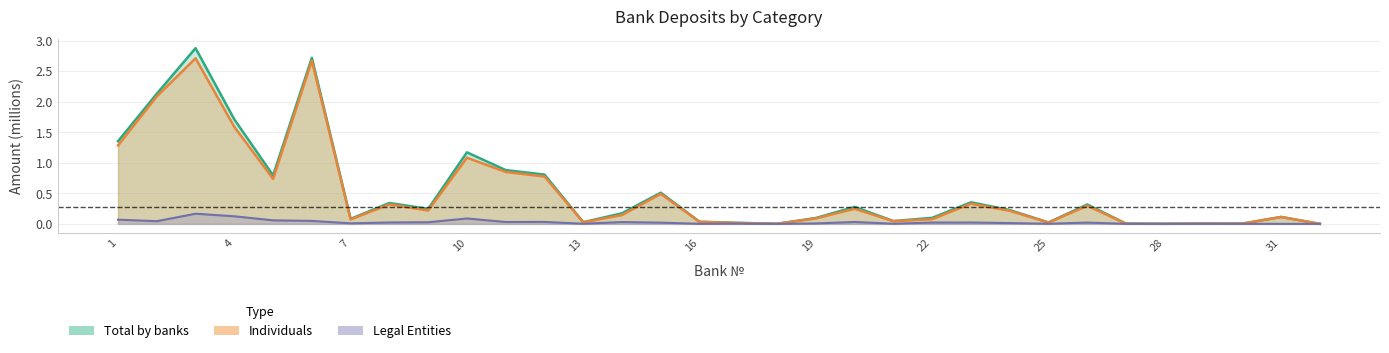

Is the value of Total by banks at 23 greater than the value of Legal Entities at 31?

Yes